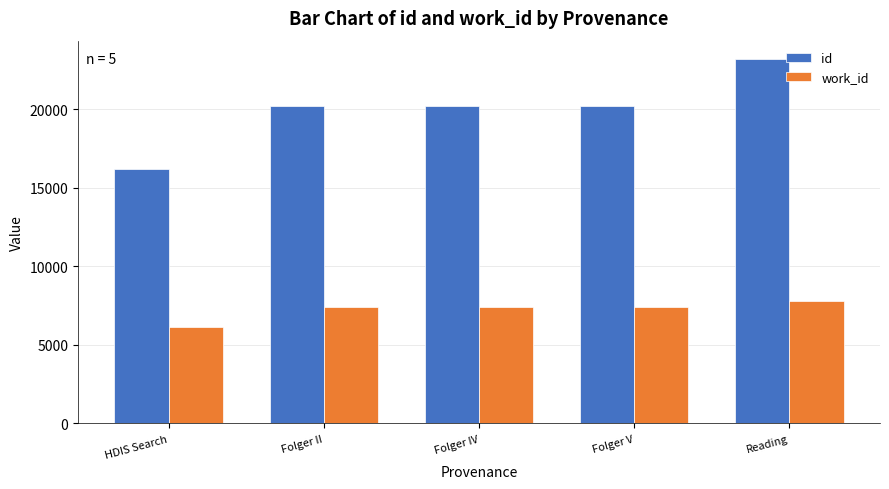

What is the maximum value for id?

23192